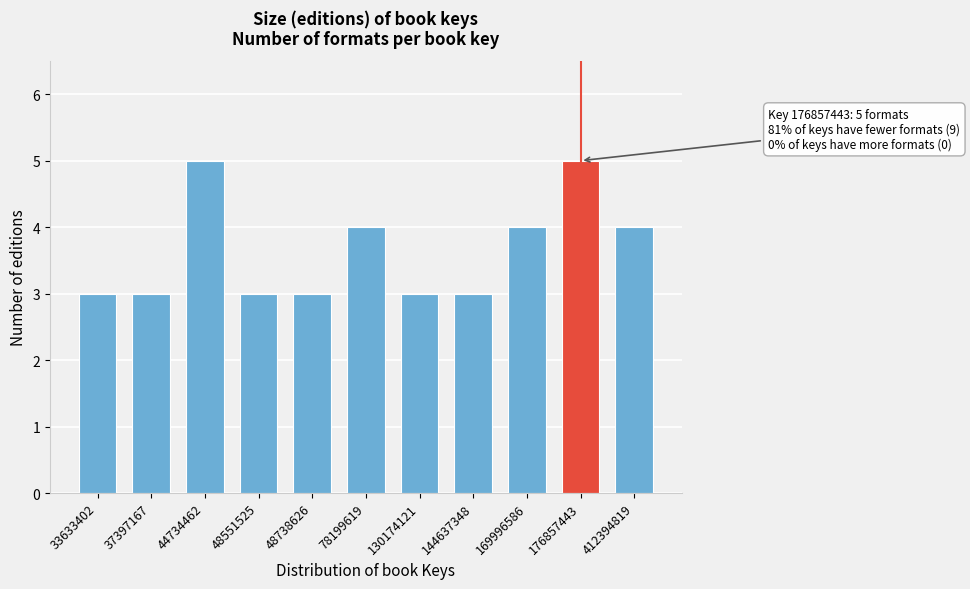

Reading left to right, transcribe all the data shown in this chart.

33633402=3	37397167=3	44734462=5	48551525=3	48738626=3	78199619=4	130174121=3	144637348=3	169996586=4	176857443=5	412394819=4